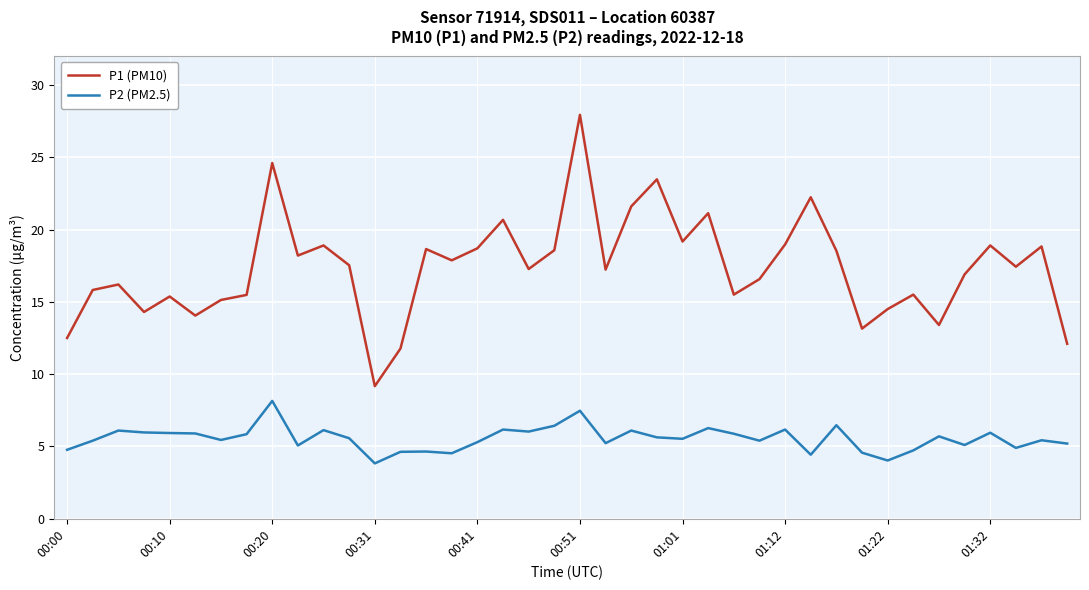

List the series in order of their overall mean, lowest first.

P2 (PM2.5), P1 (PM10)